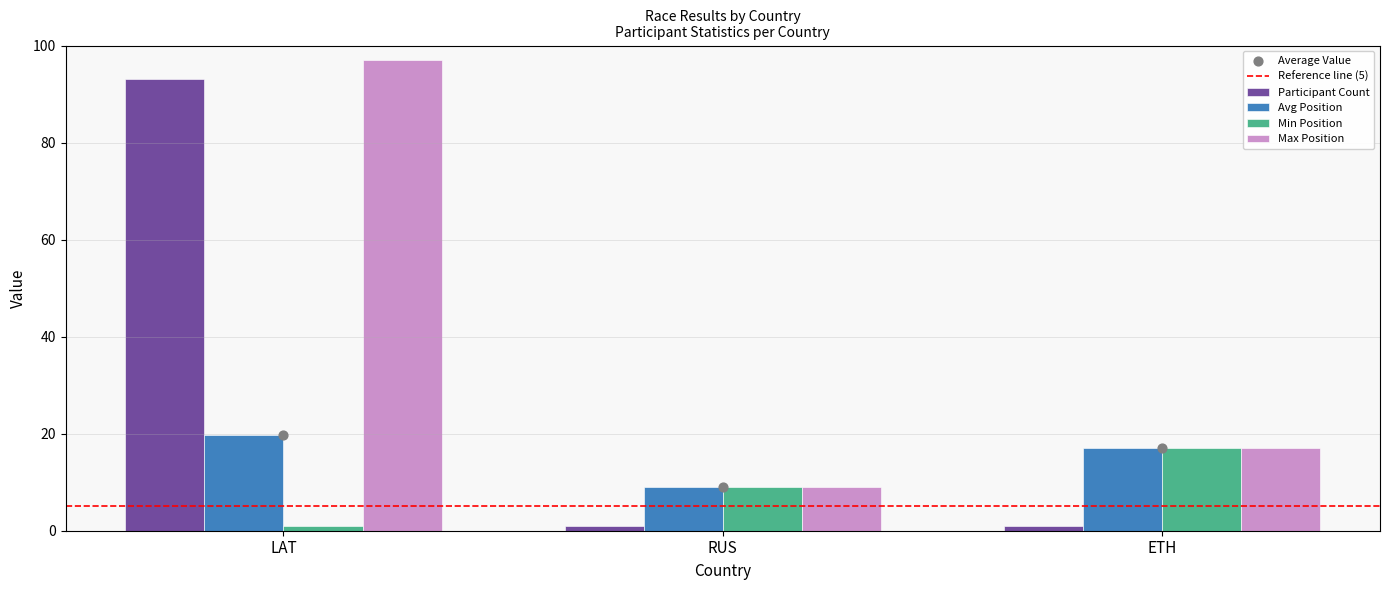

Is the value of Avg Position at LAT greater than the value of Participant Count at LAT?

No